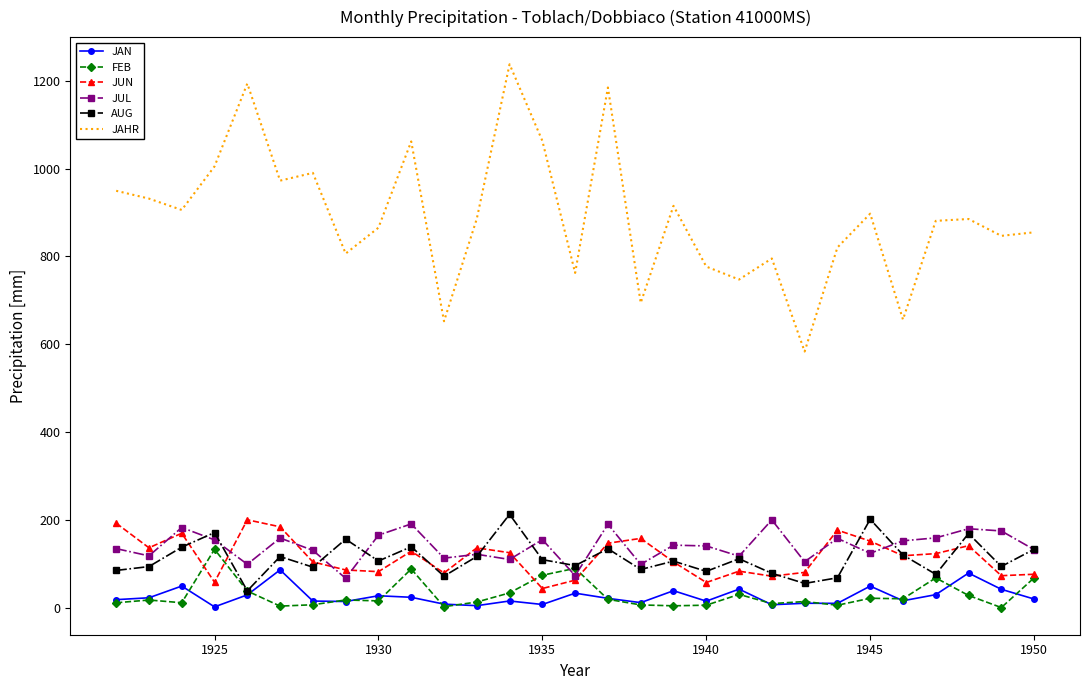

Which series has the largest range (max minus min)?

JAHR